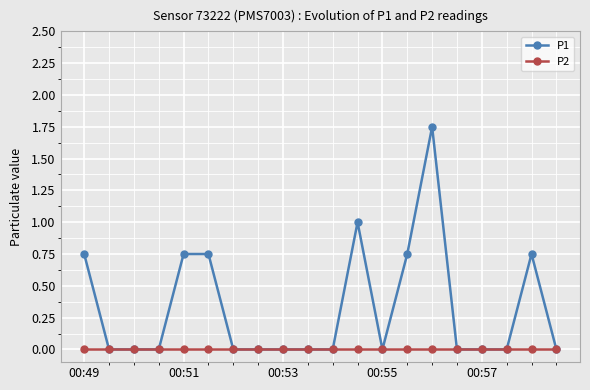

Which series has the largest range (max minus min)?

P1